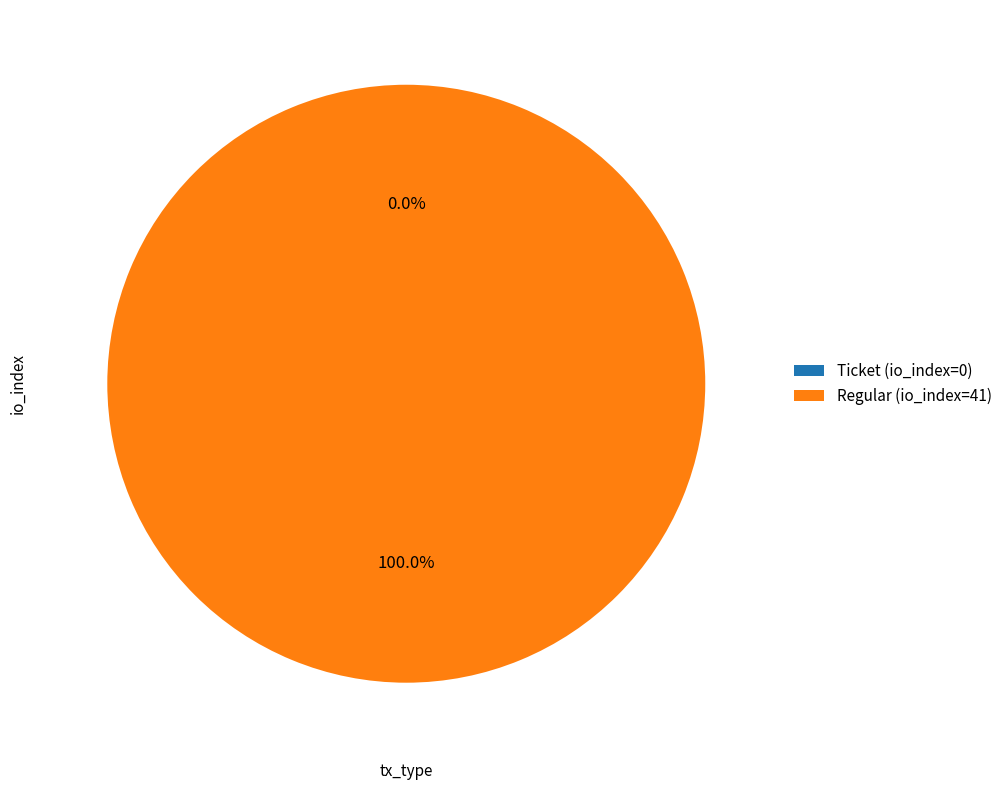

What percentage is NOT represented by Ticket (io_index=0)?

100.0%